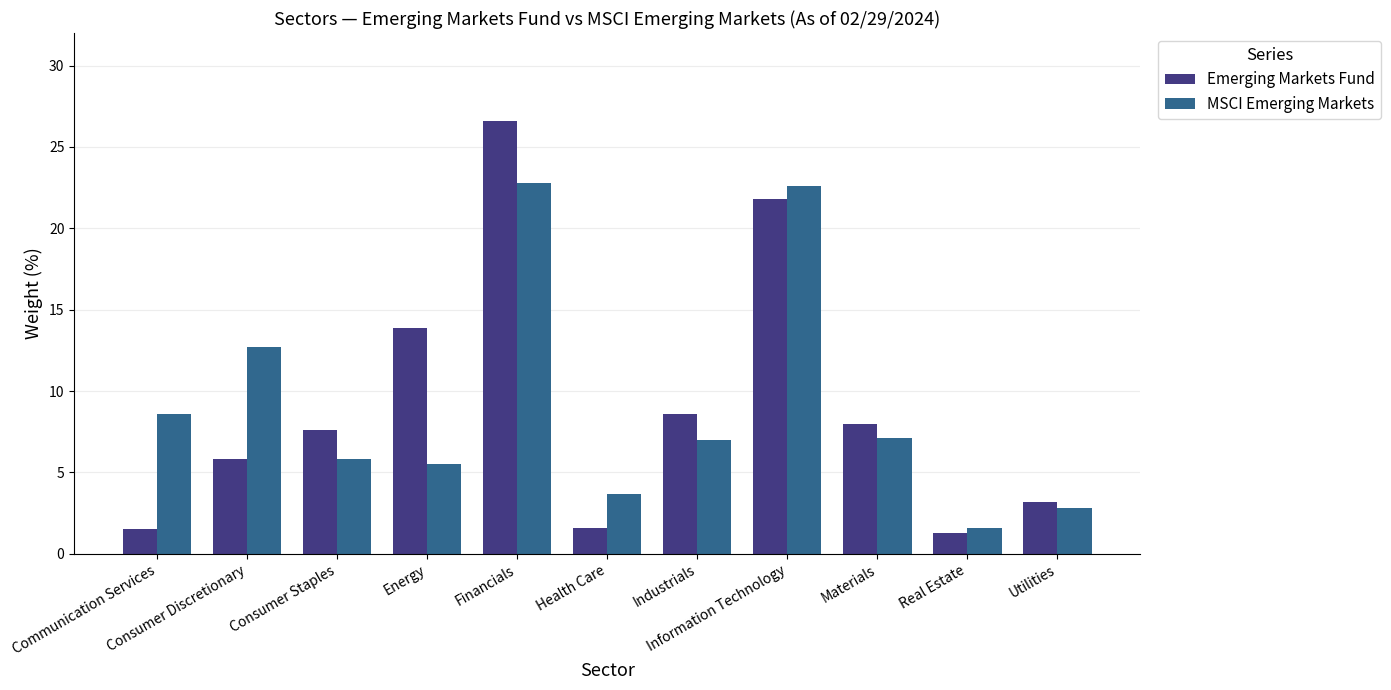

List the series in order of their peak value, highest first.

Emerging Markets Fund, MSCI Emerging Markets